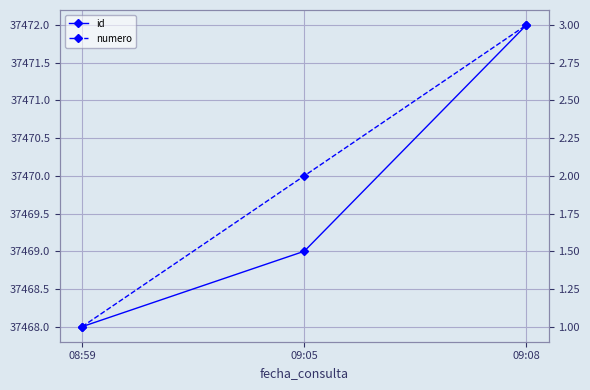

What are all the series names shown in the legend?

id, numero